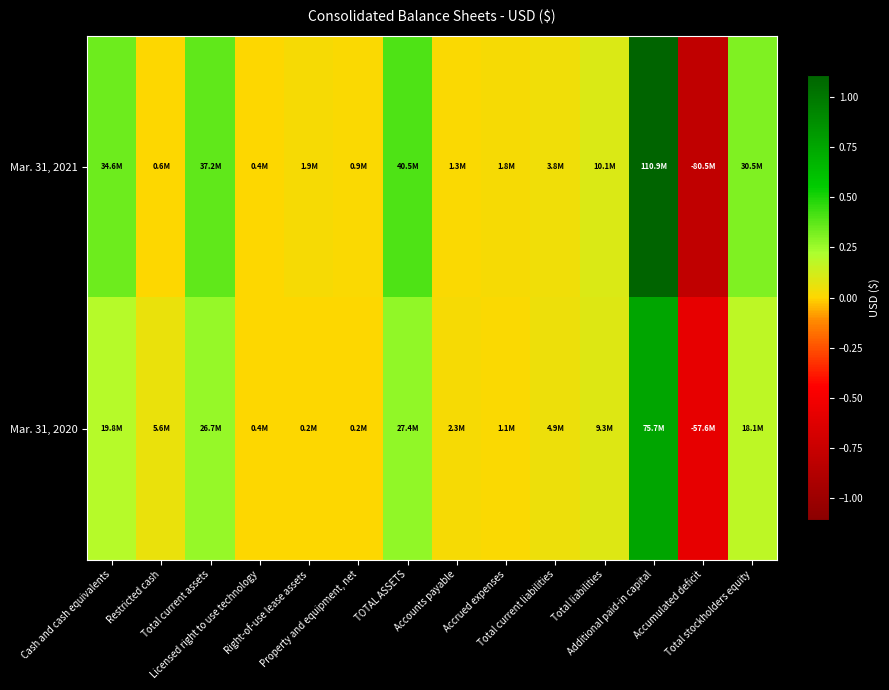

Between Right-of-use lease assets and Additional paid-in capital, which series saw the biggest shift?

Mar. 31, 2021